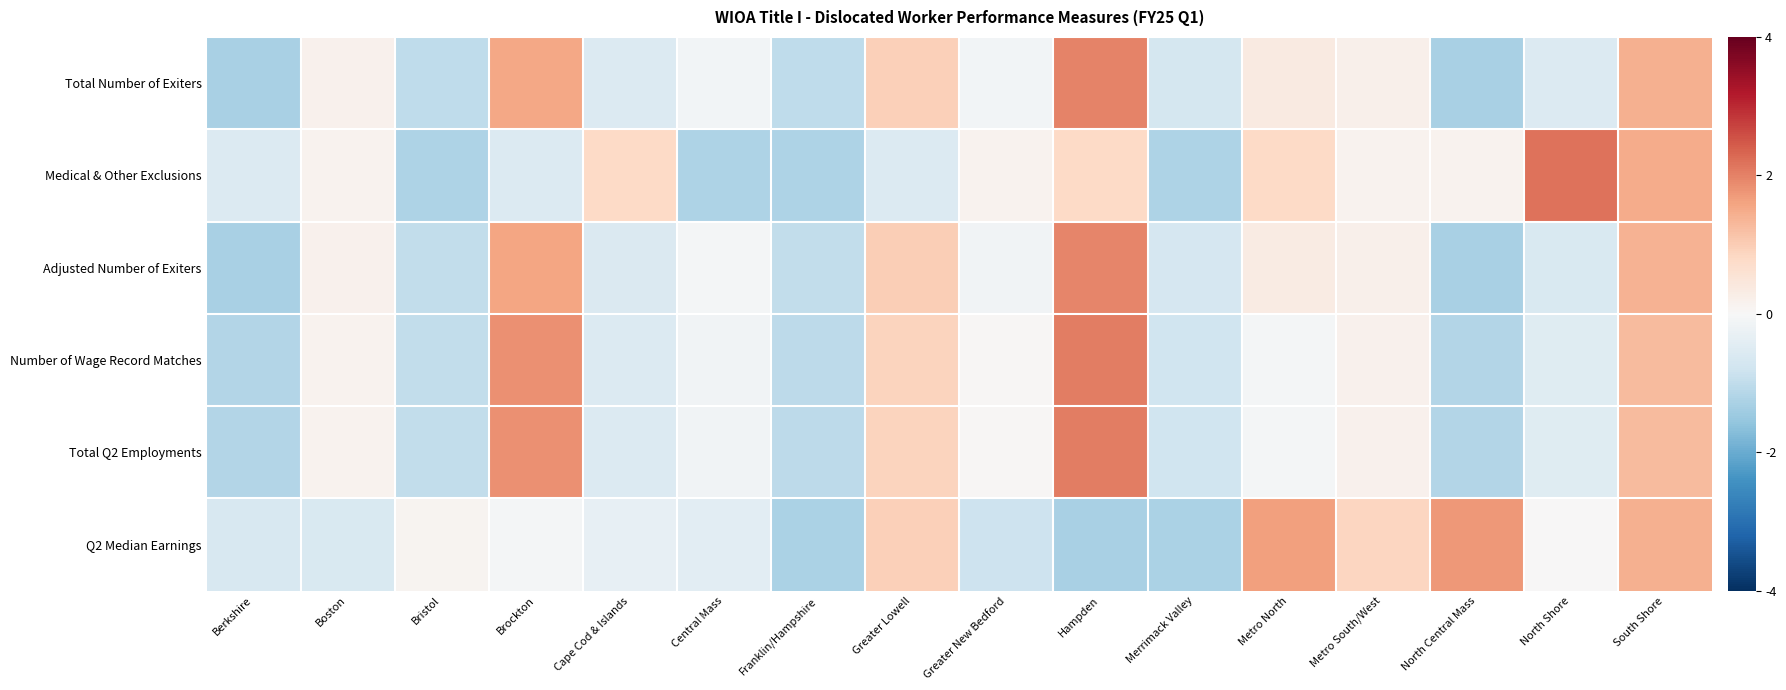

Between Metro South/West and South Shore, which series saw the biggest shift?

Medical & Other Exclusions